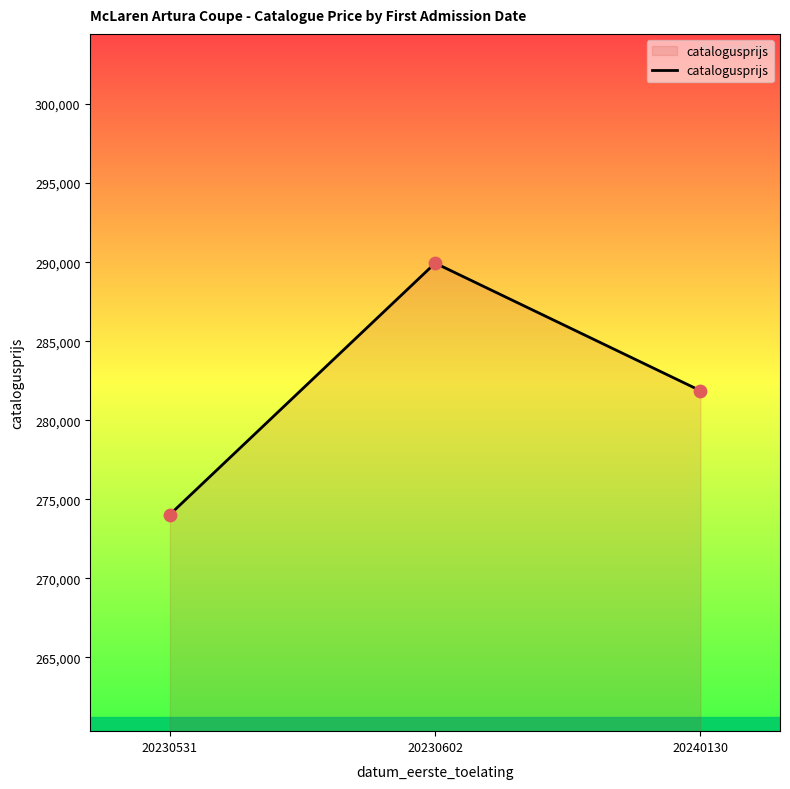

What is the ratio of the value at 20230602 to the value at 20230531?

1.1